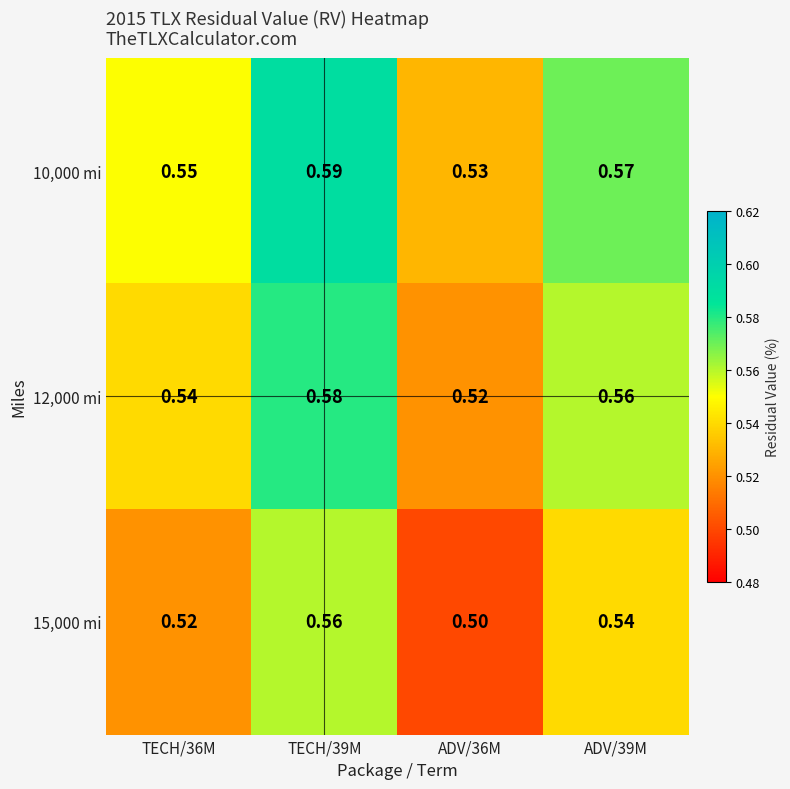

Is the value of 10,000 mi at TECH/36M greater than the value of 15,000 mi at ADV/39M?

Yes